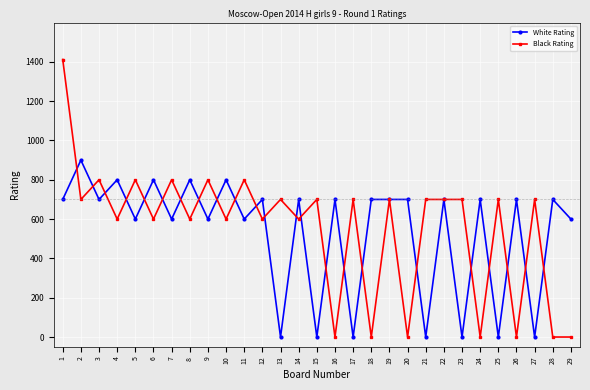

Where is the first local minimum for Black Rating?

2